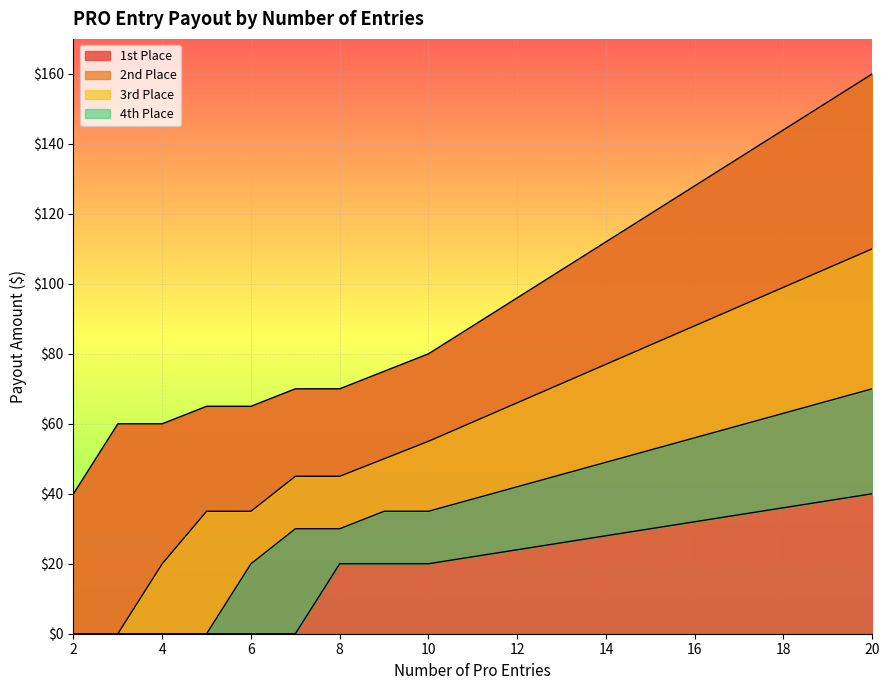

Between 7 and 18, which series saw the biggest shift?

1st Place